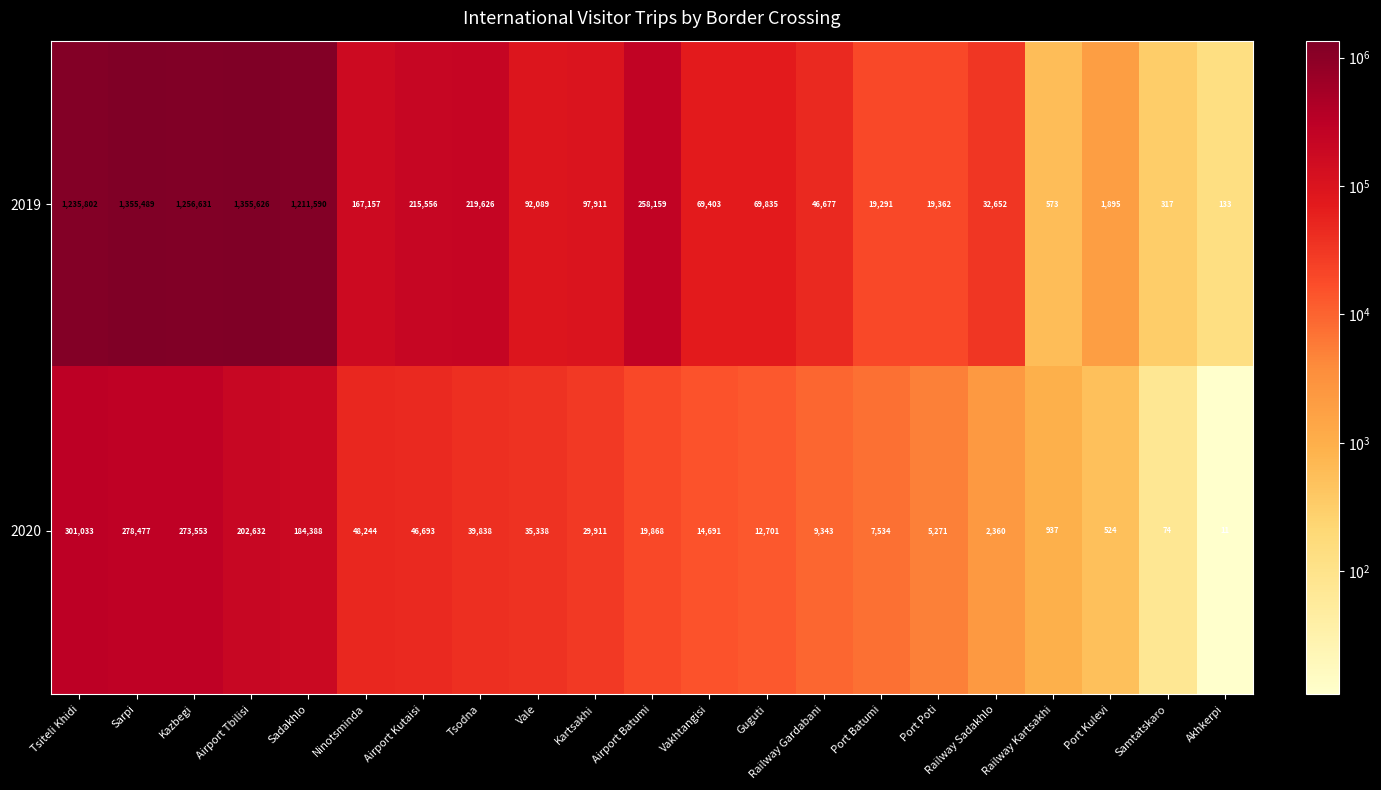

The value of 2019 at Samtatskaro is 443. True or false?

False